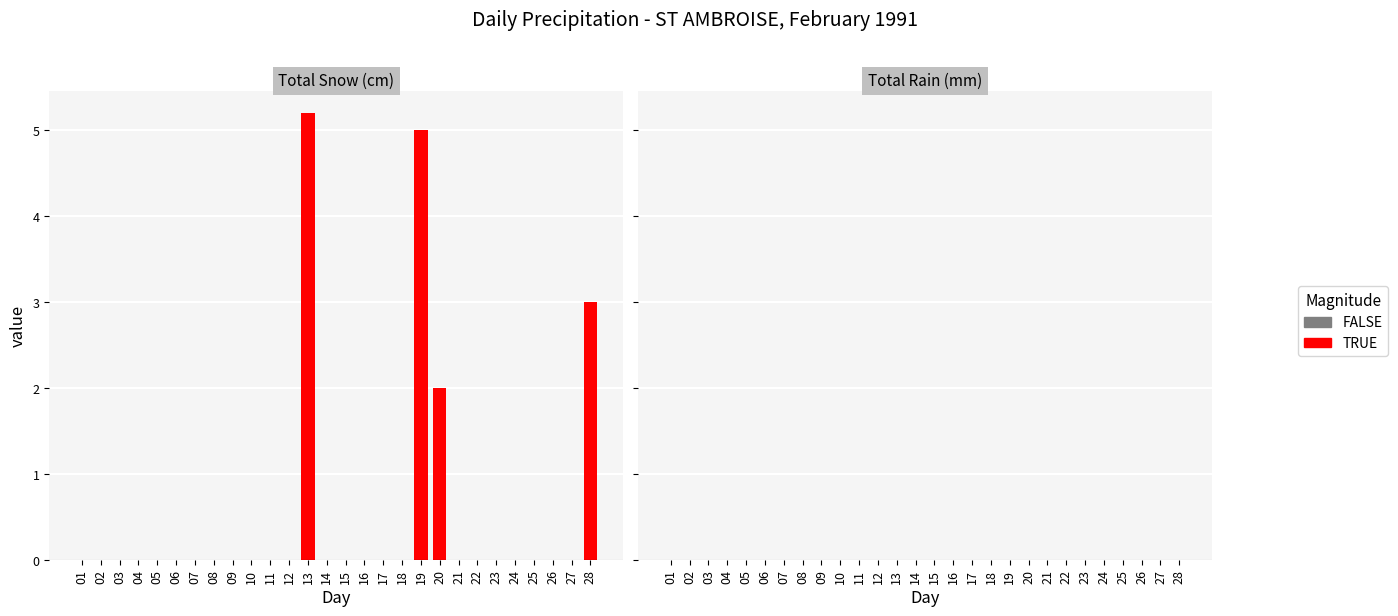

Which category has the highest value across all series?

13